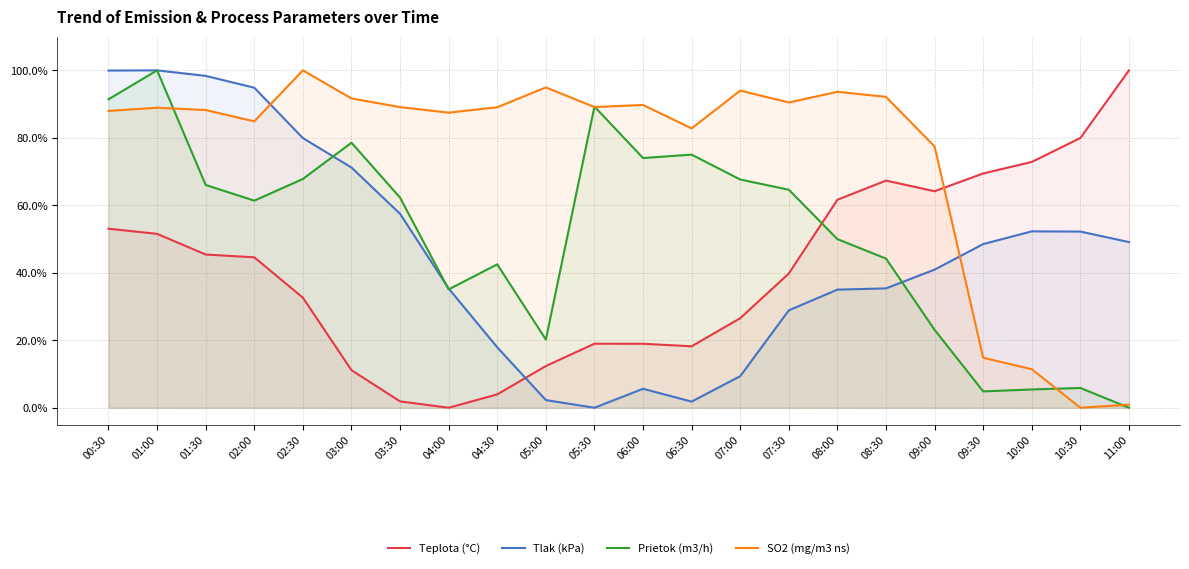

Which series changed the most between 02:30 and 09:00?

Prietok (m3/h)